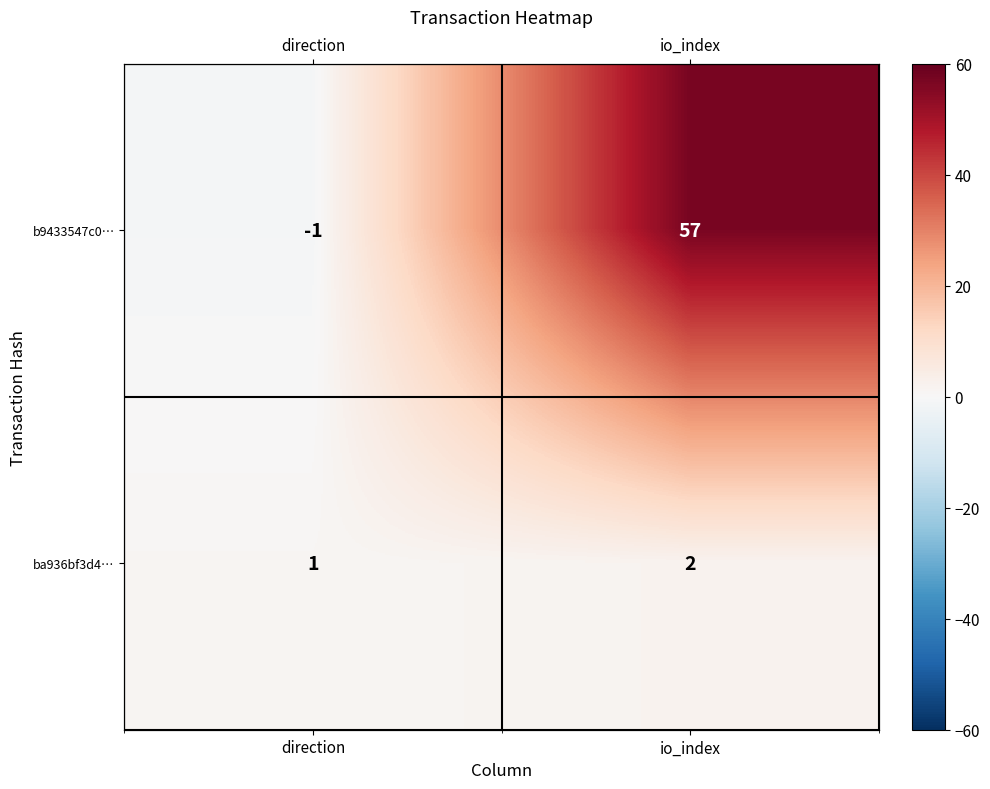

What is the sum of the b9433547c0… values at direction and io_index?

56